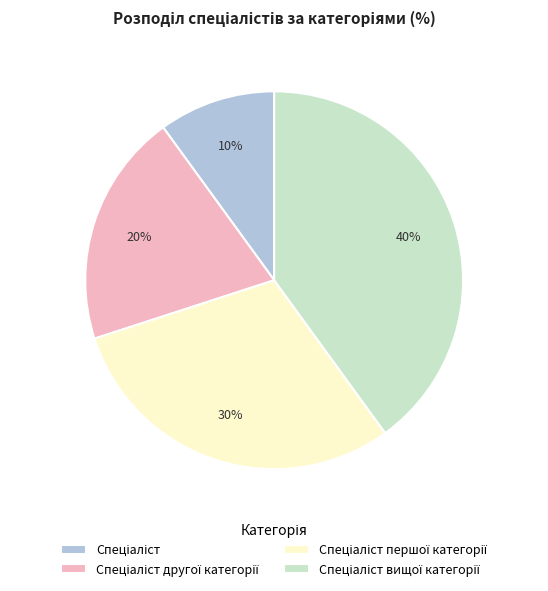

Does any single category account for the majority?

No